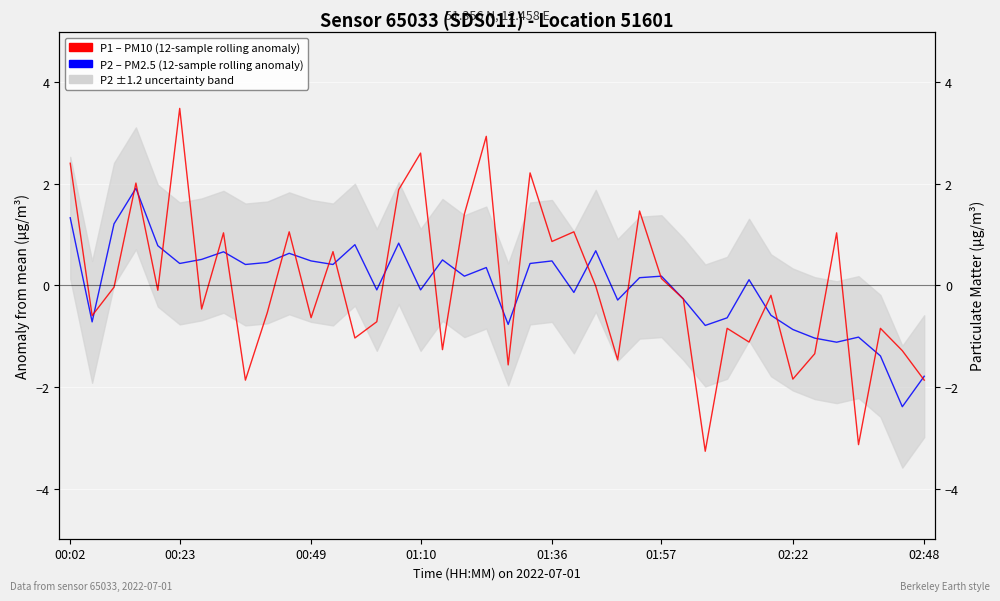

How many interior local peaks does the P1 (PM10, rolling anomaly) series have?

14